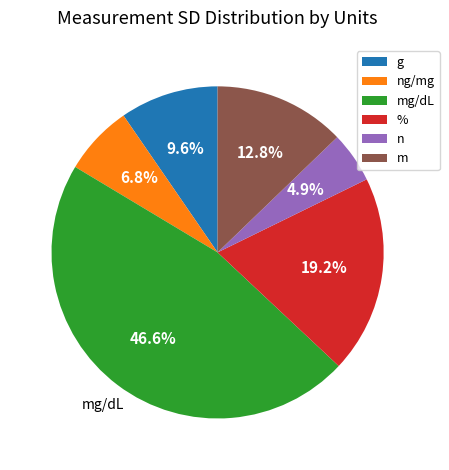

To the nearest percent, what is the difference between the largest and smallest slice percentages?

42%